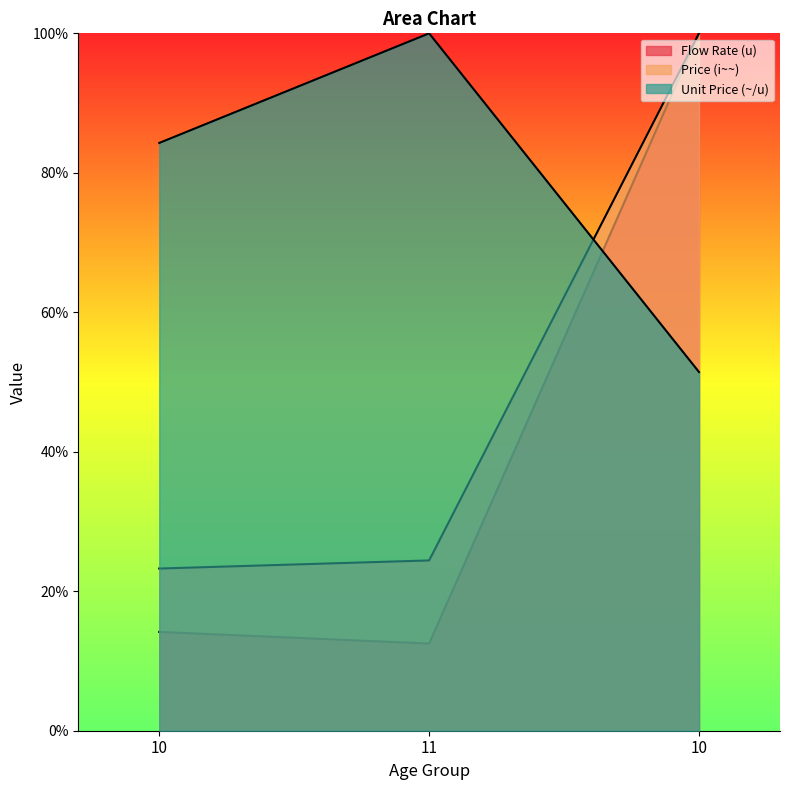

What is the average value of the Flow Rate (u) series?

42.2